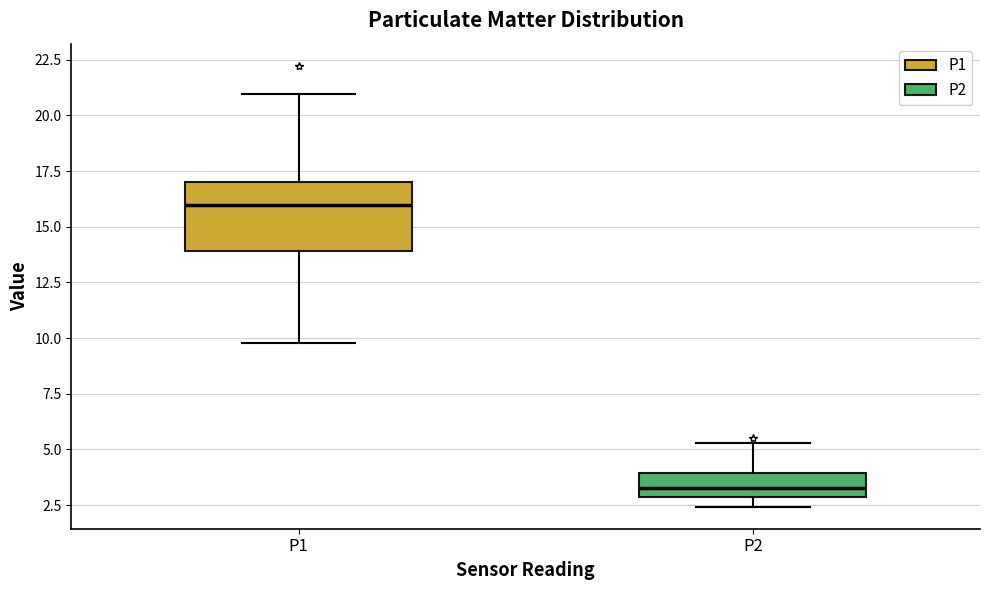

Reading left to right, read every box against the y-axis: the position of its median line, the range the box covers, and the ends of its whiskers. The values are not printed on the chart, so give them approximately, as read against the axis.

P1: median 16.0, box 14.0 to 17.0, whiskers 10.0 to 21.0
P2: median 3.5, box 3.0 to 4.0, whiskers 2.5 to 5.5